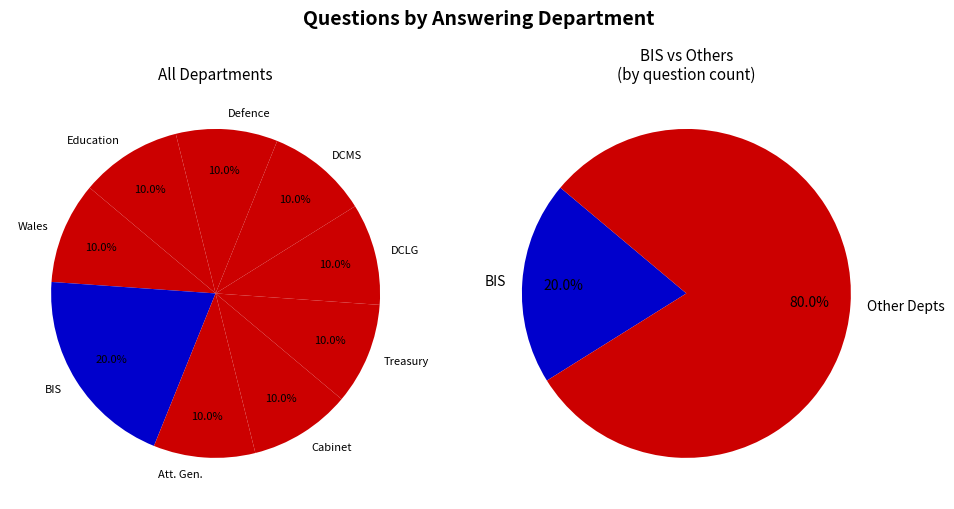

To the nearest percent, what is the combined percentage of Attorney General and Cabinet Office?

20%